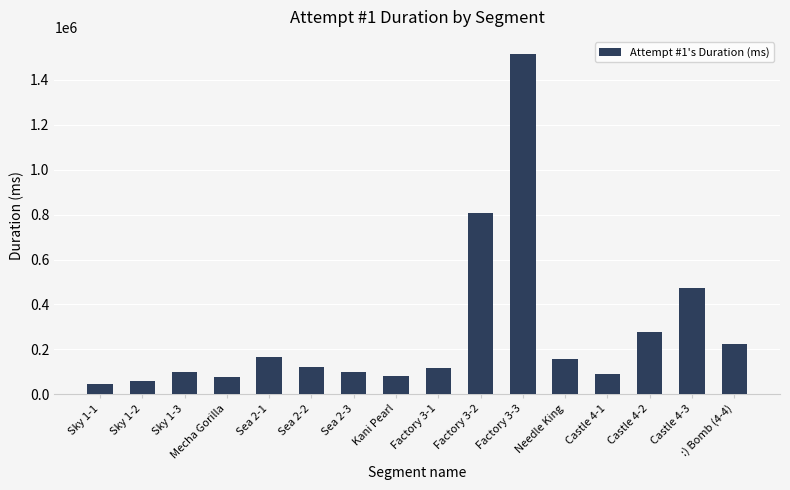

What is the average value?

275444